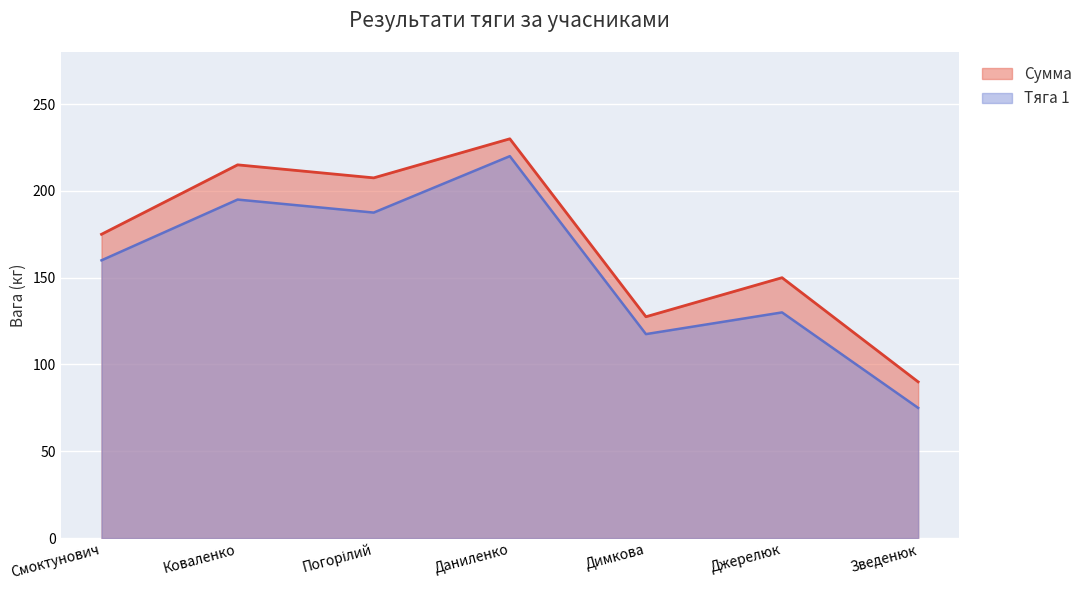

What is the average value of the Тяга 1 series?

155.0